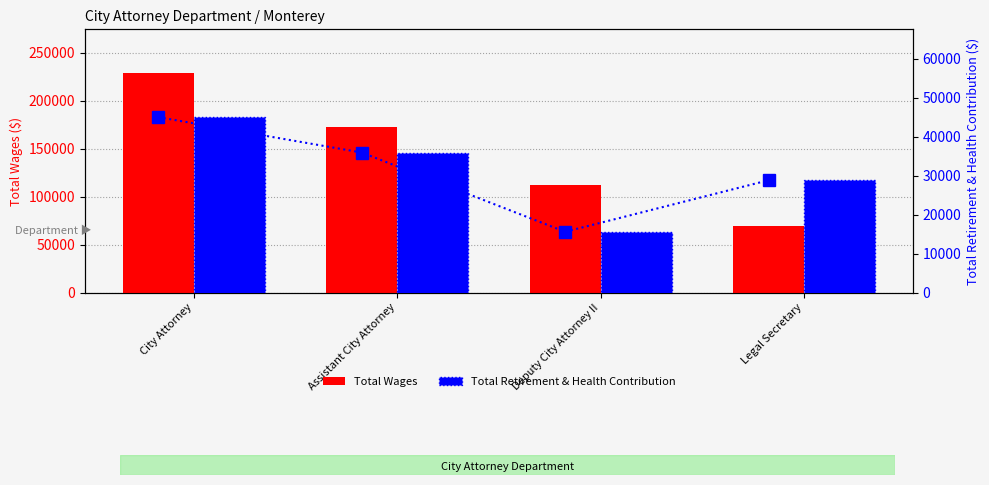

The value of Total Retirement & Health Contribution at Legal Secretary is 14816. True or false?

False